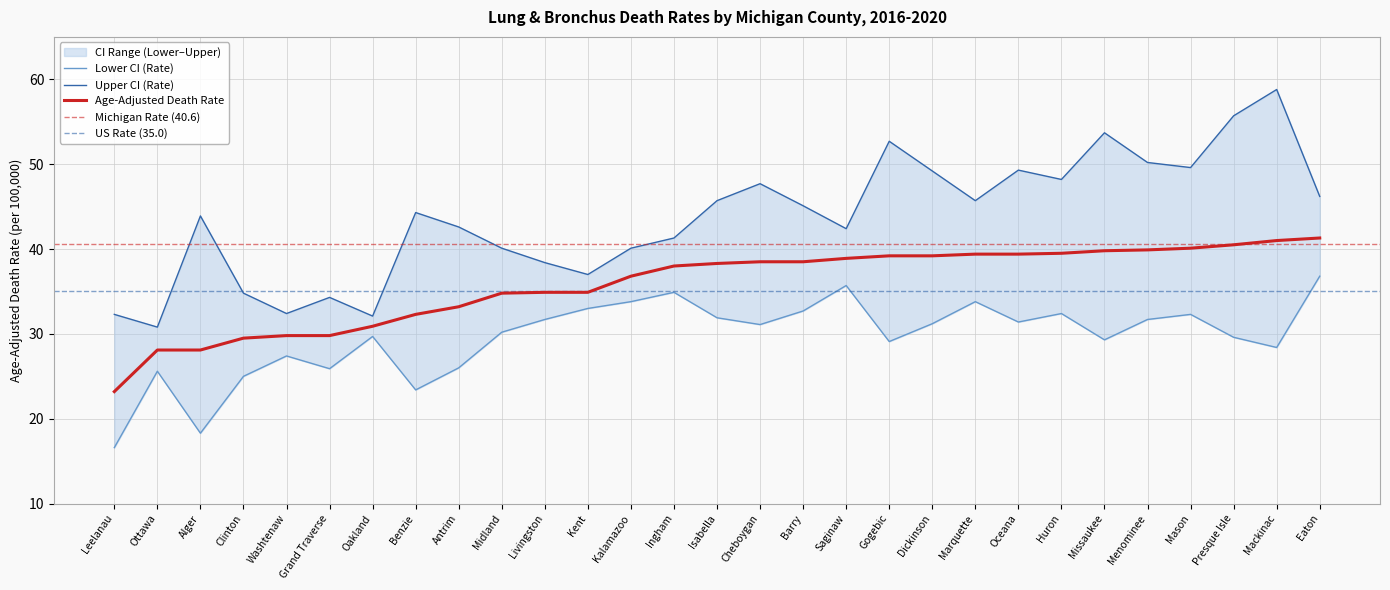

Rank the series by their maximum value, from highest to lowest.

Upper CI (Rate), Age-Adjusted Death Rate, Lower CI (Rate)